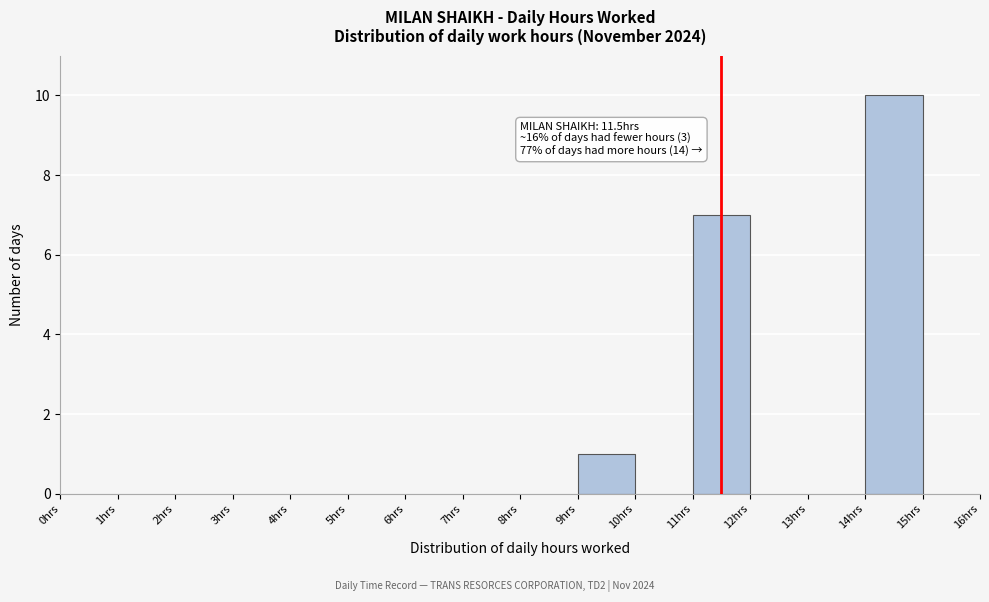

Which range on the x-axis has the tallest bar?

14 to 15